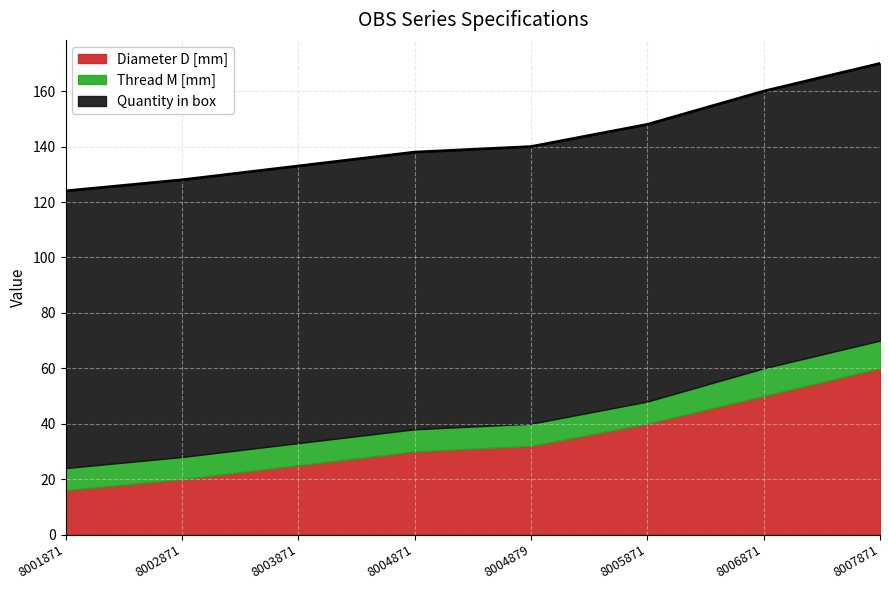

At which category does the chart reach its minimum across all series?

8001871